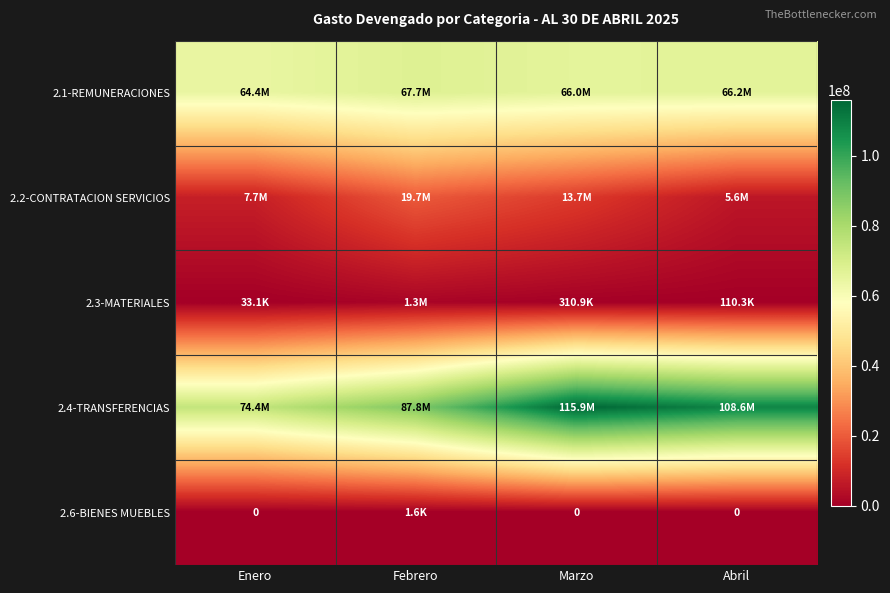

What value does the 2.6-BIENES MUEBLES series have at Febrero?

1581.2